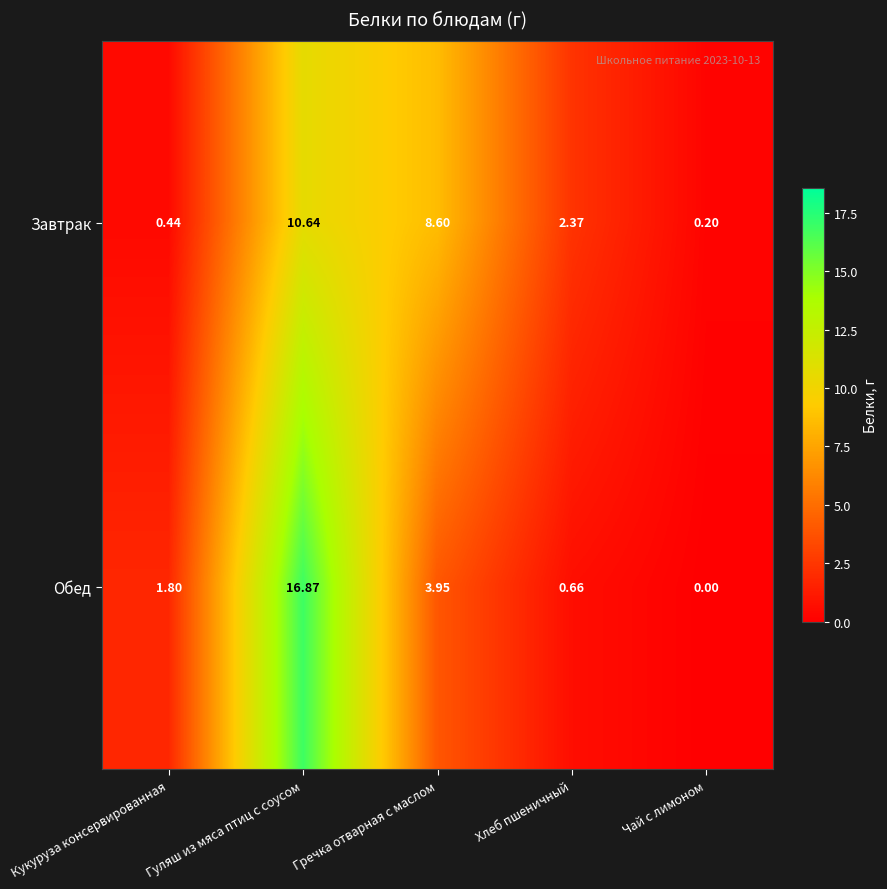

Which series has the largest total across all categories?

Обед